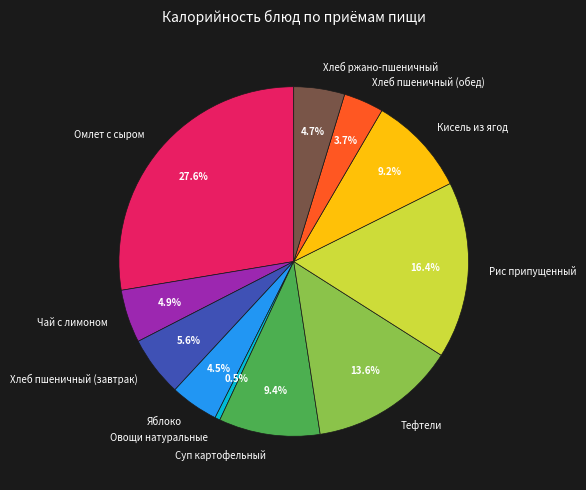

What percentage is NOT represented by Кисель из ягод?

90.8%